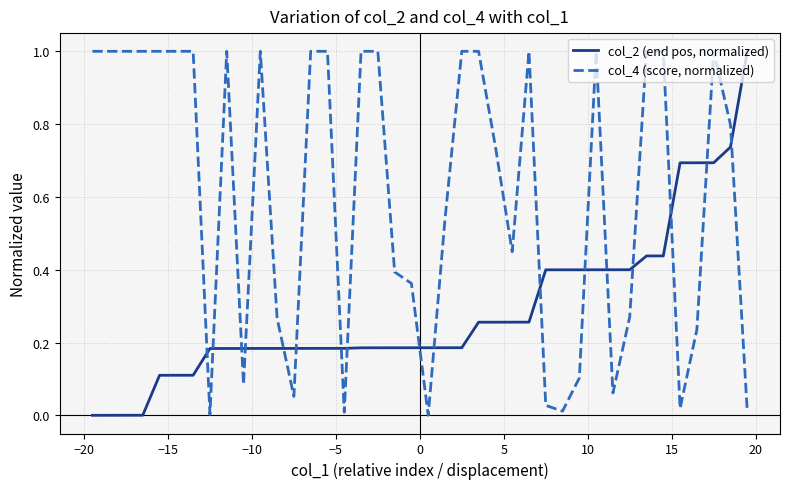

List the series in order of their overall mean, lowest first.

col_2 (end pos, normalized), col_4 (score, normalized)